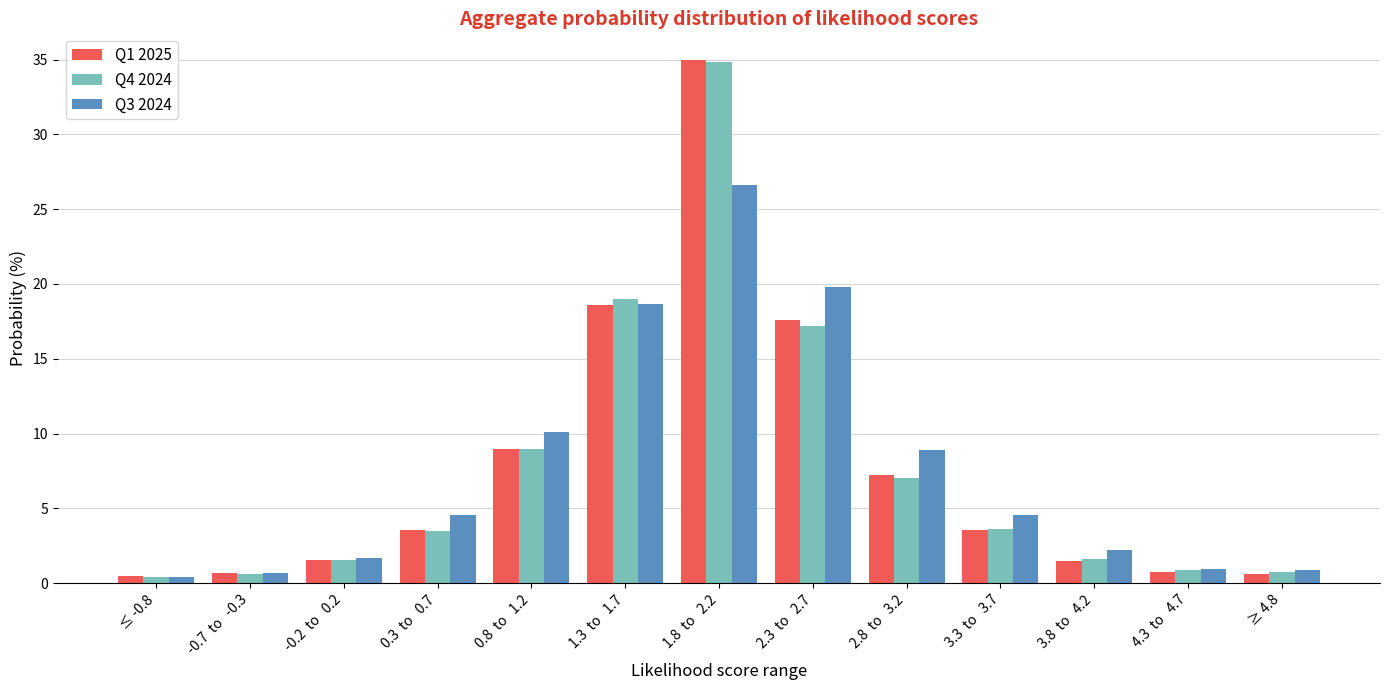

How many data points does each series have?

13